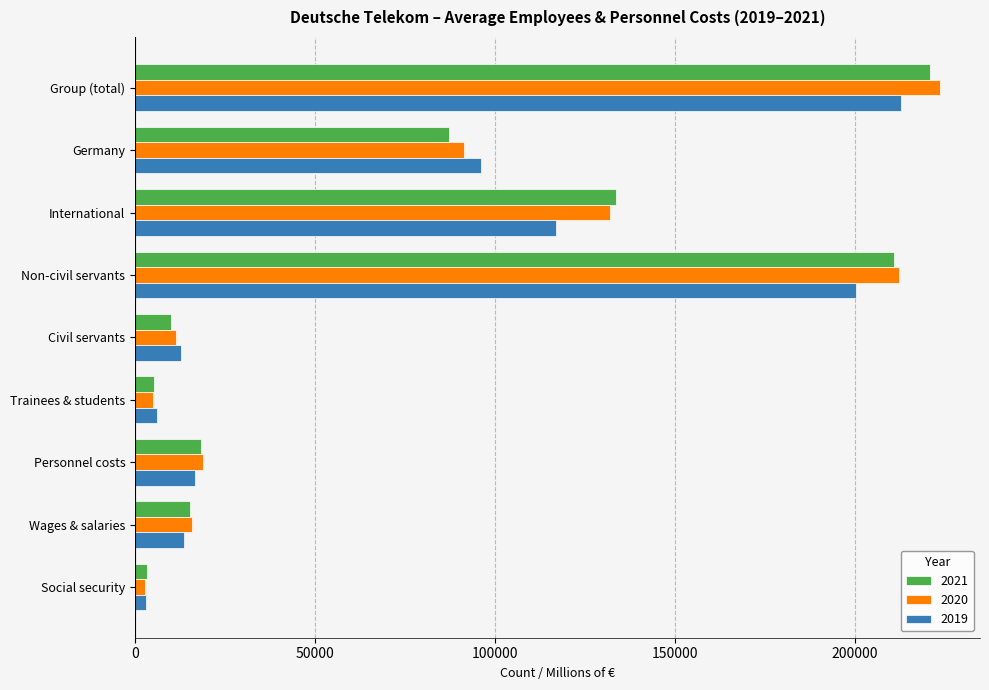

Is it true that 2021 equals 74216 at International?

False